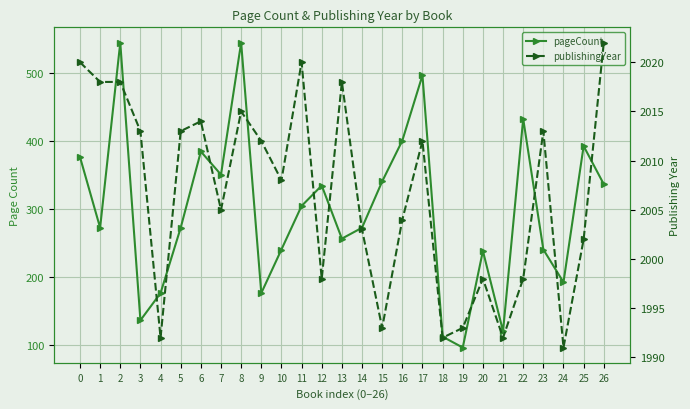

Does the chart display data point markers on the line(s)?

Yes